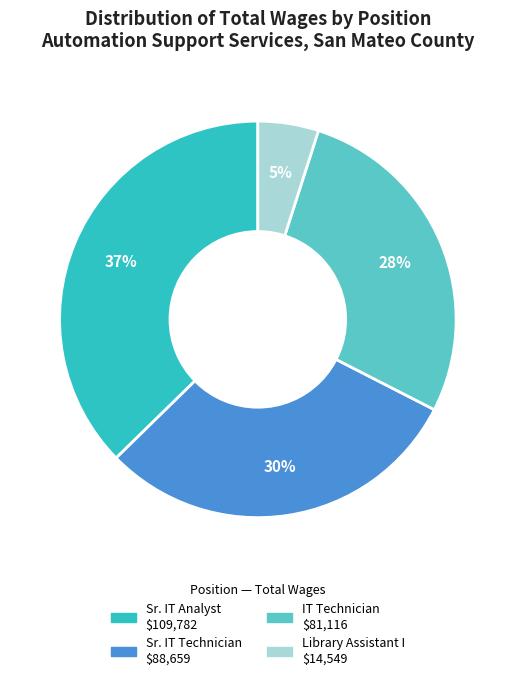

Is there a majority slice in this chart?

No